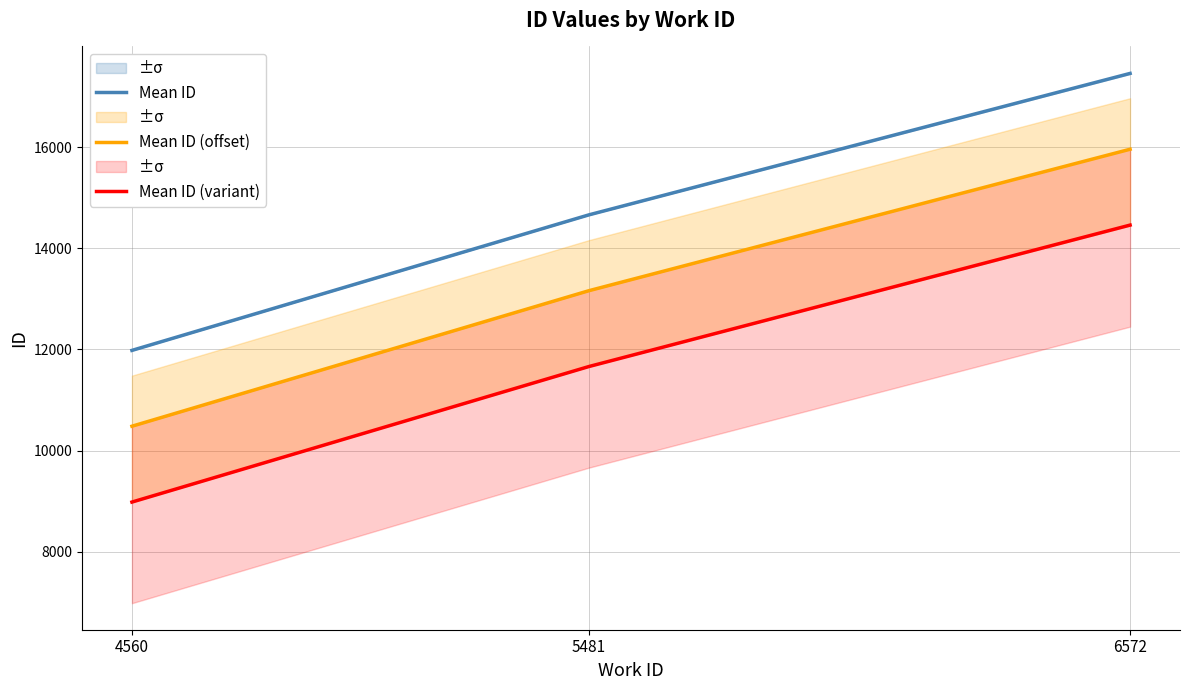

How many lines are shown in the chart?

3